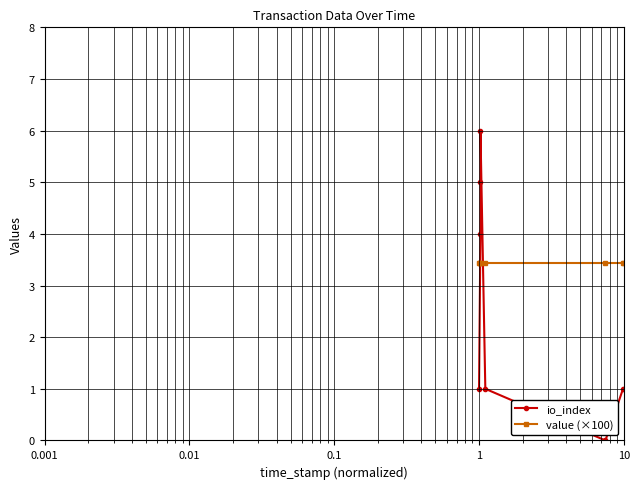

True or false: value (×100) and io_index intersect in this chart.

True